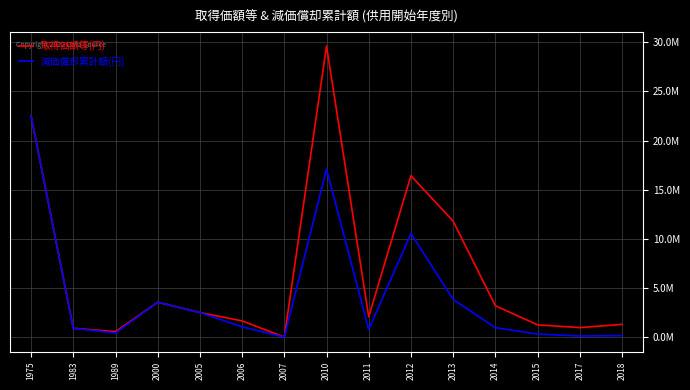

What are all the series names shown in the legend?

取得価額等(円), 減価償却累計額(円)